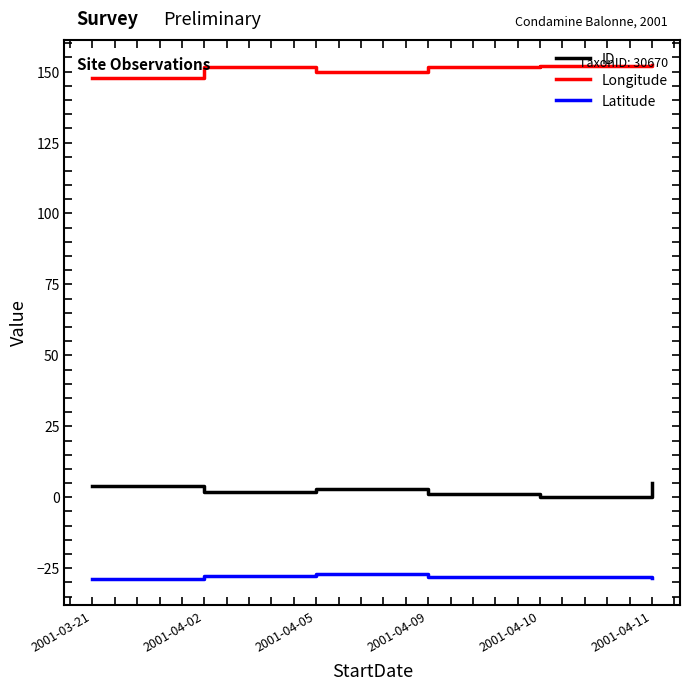

Is the value of ID at 2001-04-09 greater than the value of Latitude at 2001-04-05?

Yes